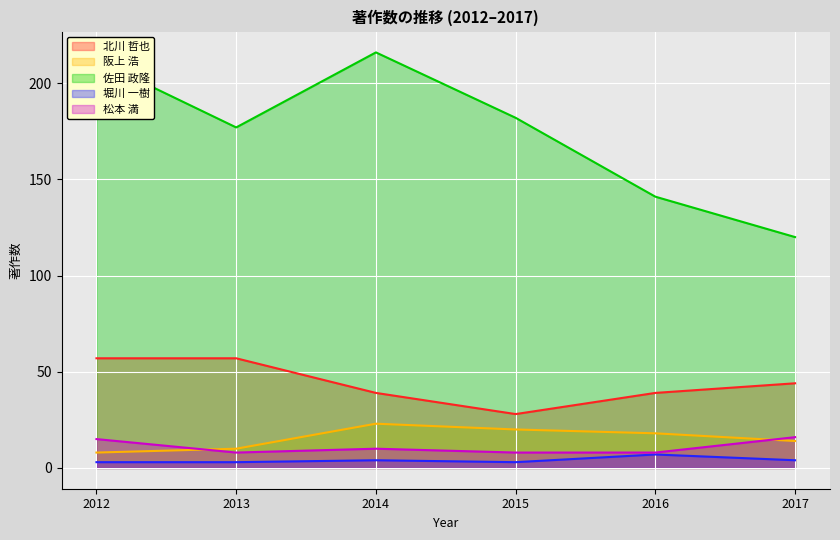

What is the spread (max minus min) of values at 2014?

212